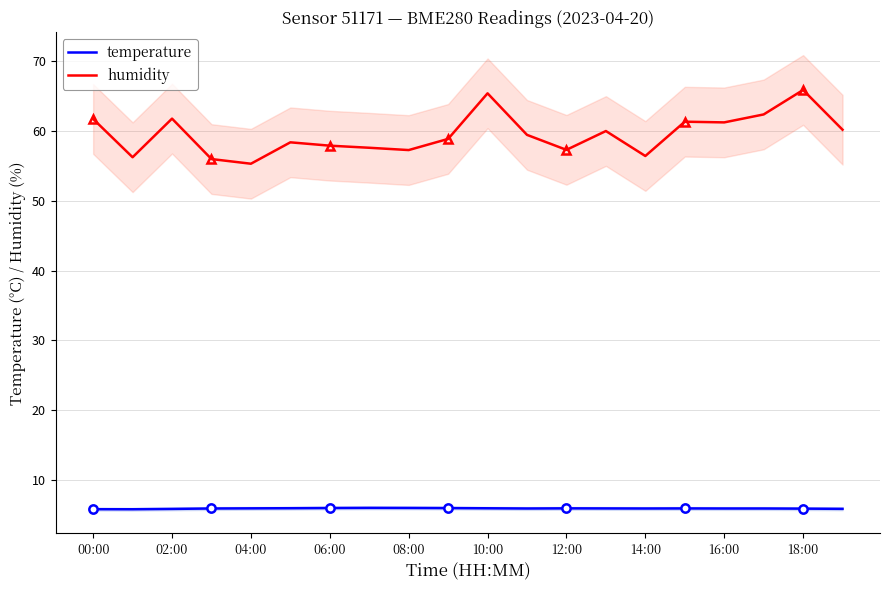

Is it true that temperature equals 3.4 at 14:00?

False